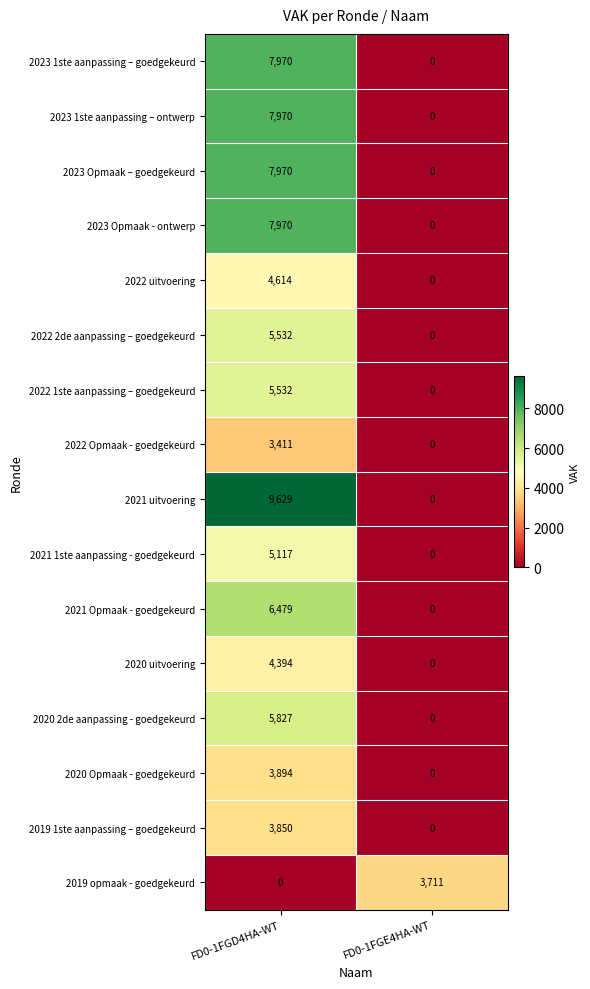

What is the greatest value displayed?

9629